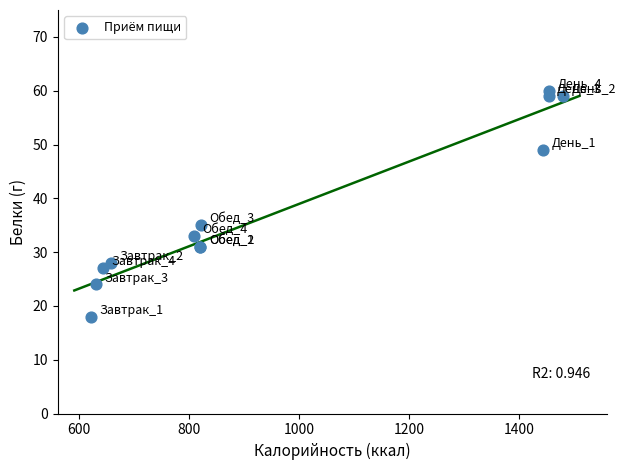

What Y value in the scatter plot is closest to 39?

35